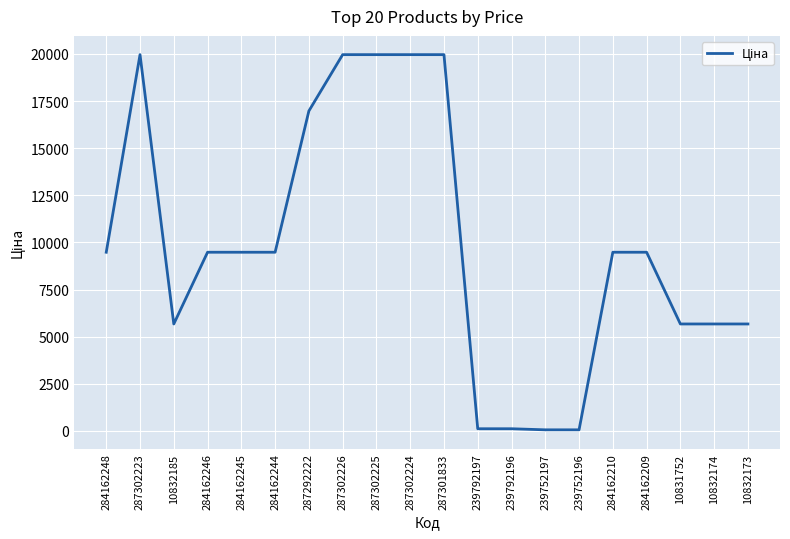

What is the average value?

9835.8